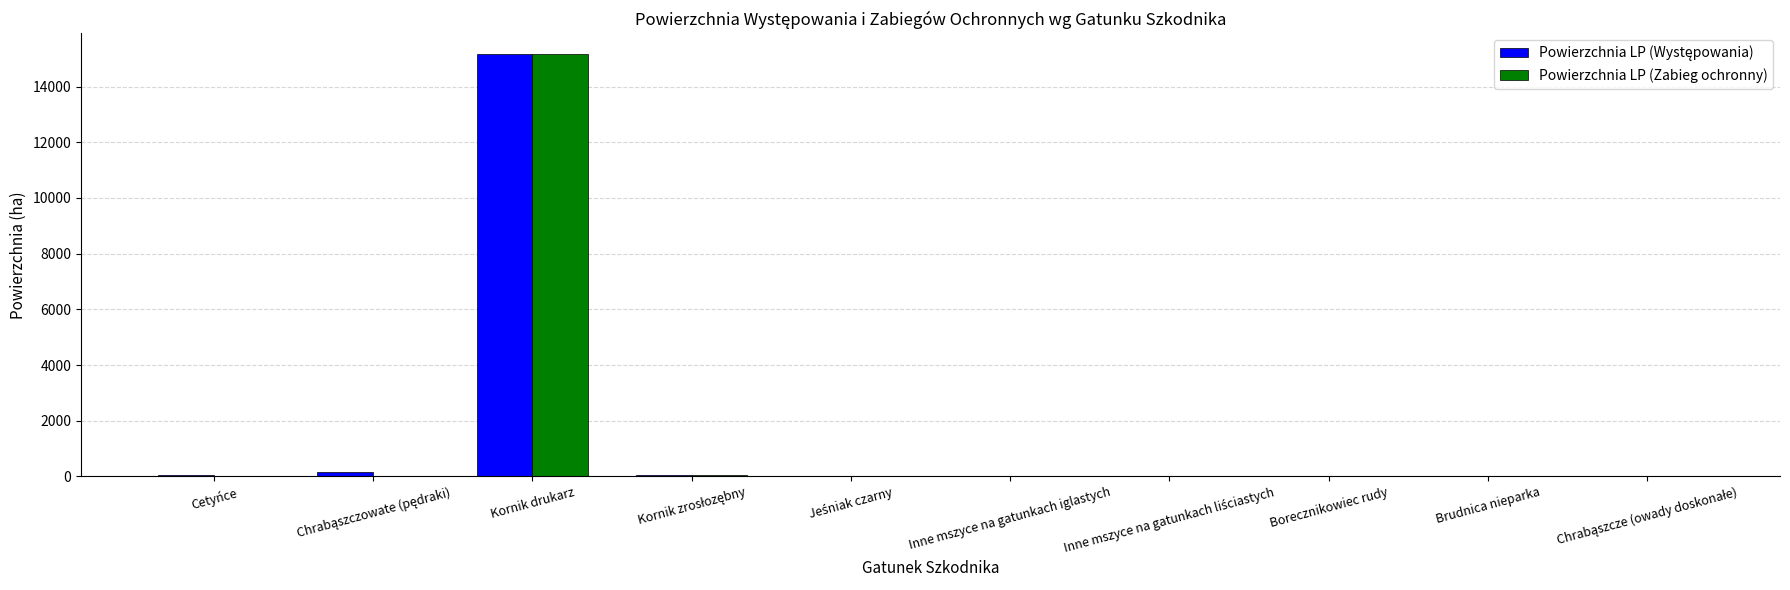

Which category has the highest value across all series?

Kornik drukarz